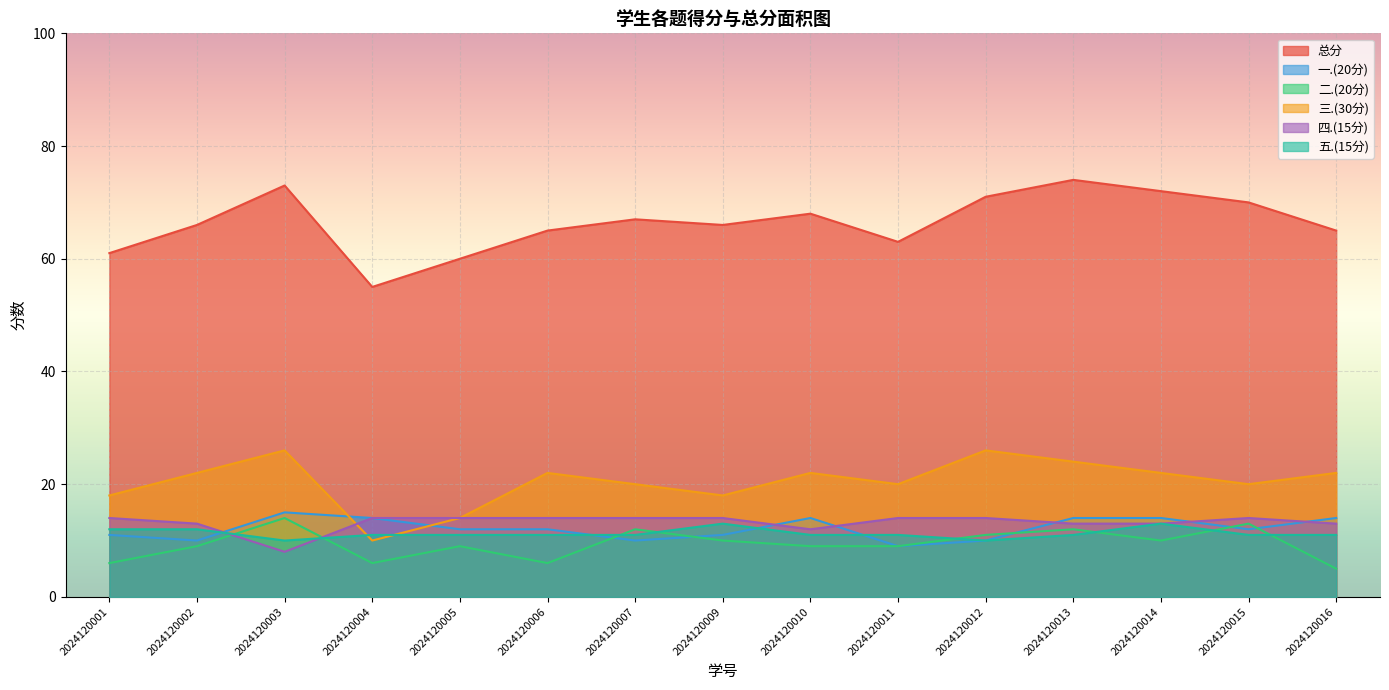

True or false: 五.(15分) has a value of 11 at 2024120010.

True